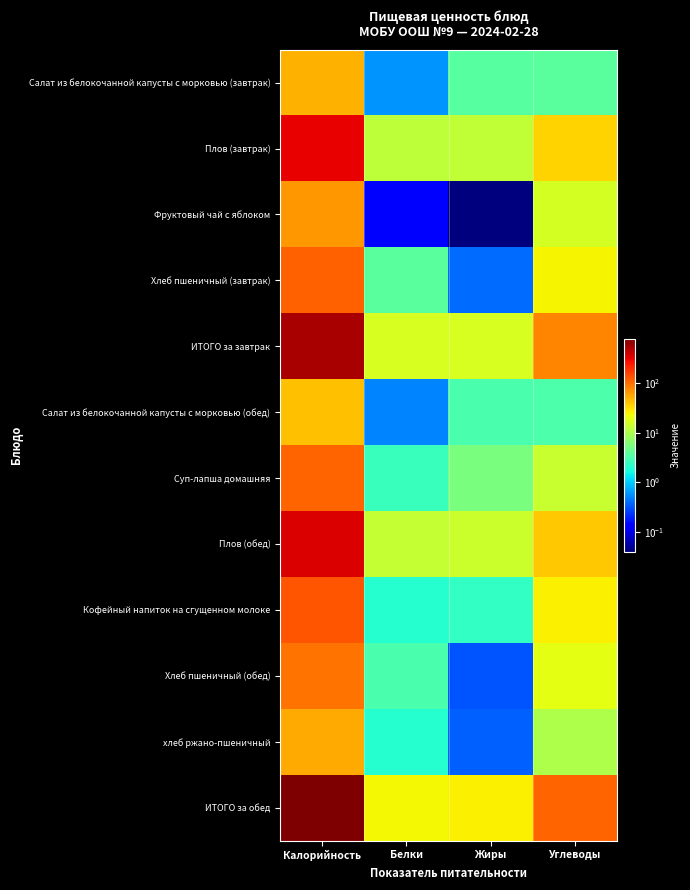

Rank the series by their maximum value, from lowest to highest.

Салат из белокочанной капусты с морковью (обед), Салат из белокочанной капусты с морковью (завтрак), хлеб ржано-пшеничный, Фруктовый чай с яблоком, Хлеб пшеничный (обед), Суп-лапша домашняя, Хлеб пшеничный (завтрак), Кофейный напиток на сгущенном молоке, Плов (завтрак), Плов (обед), ИТОГО за завтрак, ИТОГО за обед